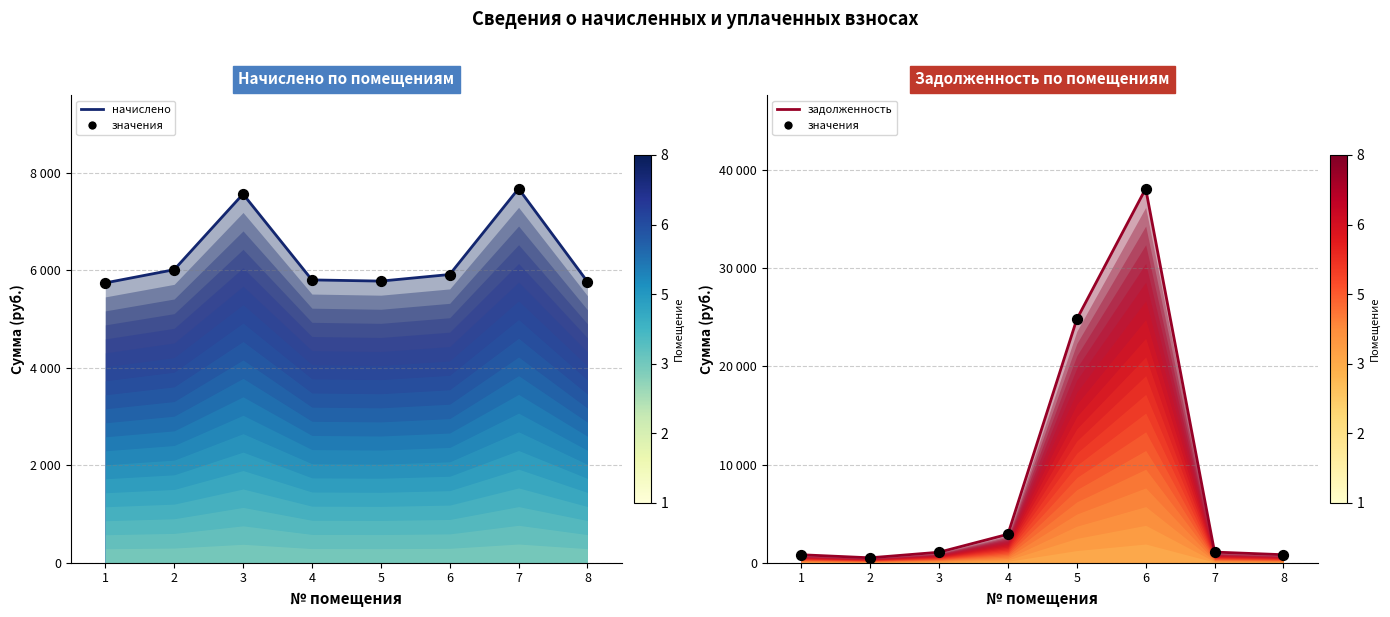

At how many categories does at least one series exceed 6198?

4